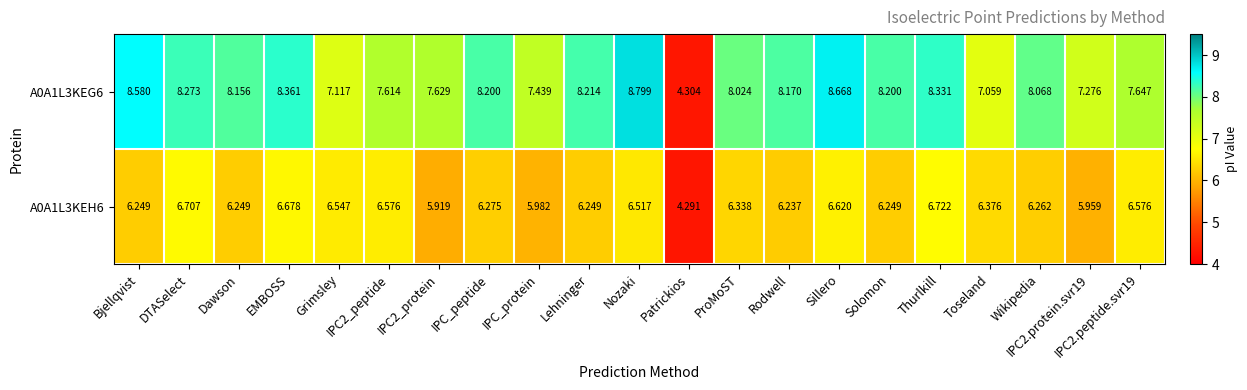

Is the value of A0A1L3KEG6 at Dawson greater than the value of A0A1L3KEH6 at Nozaki?

Yes